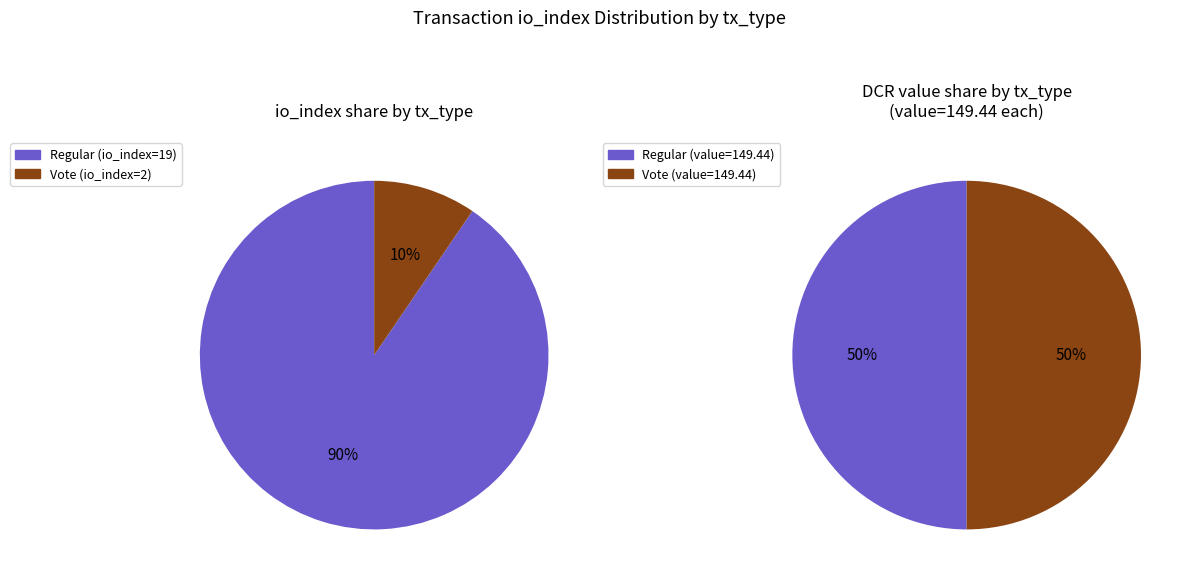

To the nearest percent, what is the difference between the Vote (io_index=2) and Regular (io_index=19) slice percentages?

81%